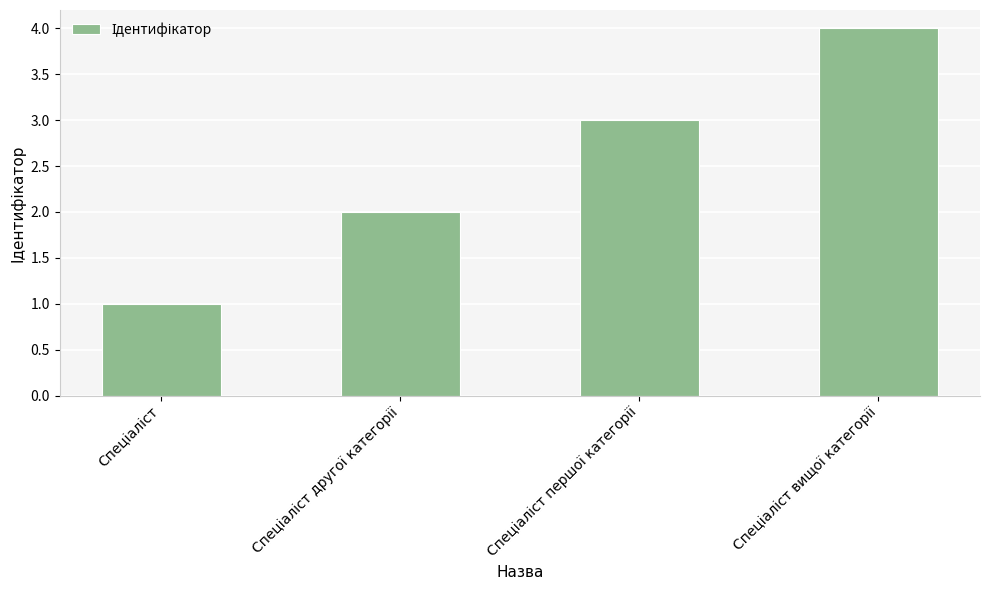

What is the sum of all values?

10